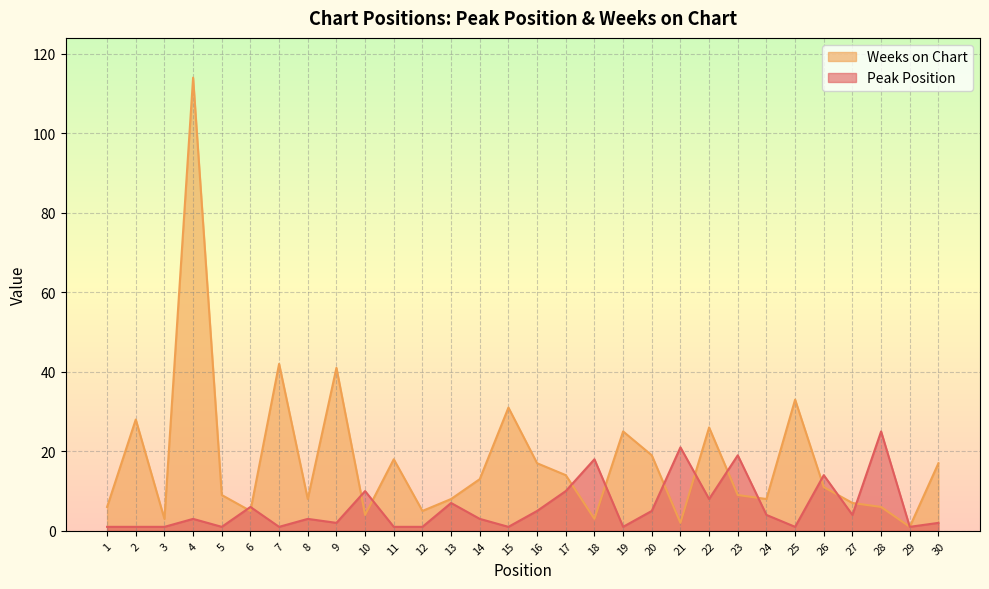

At which label is Peak Position closest to 13?

26